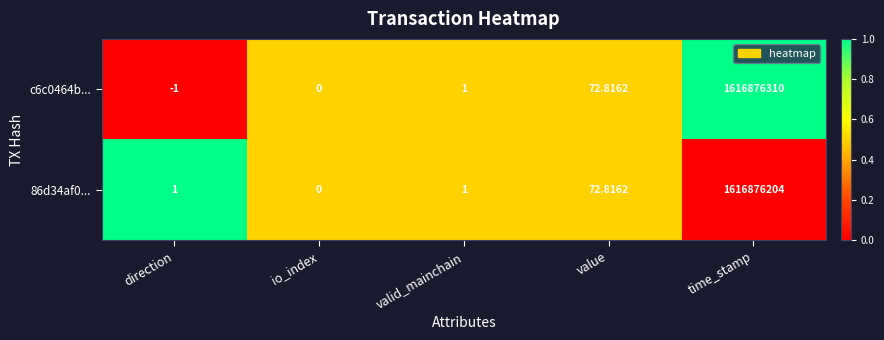

Is the value of 86d34af0... at value greater than the value of c6c0464b... at valid_mainchain?

Yes